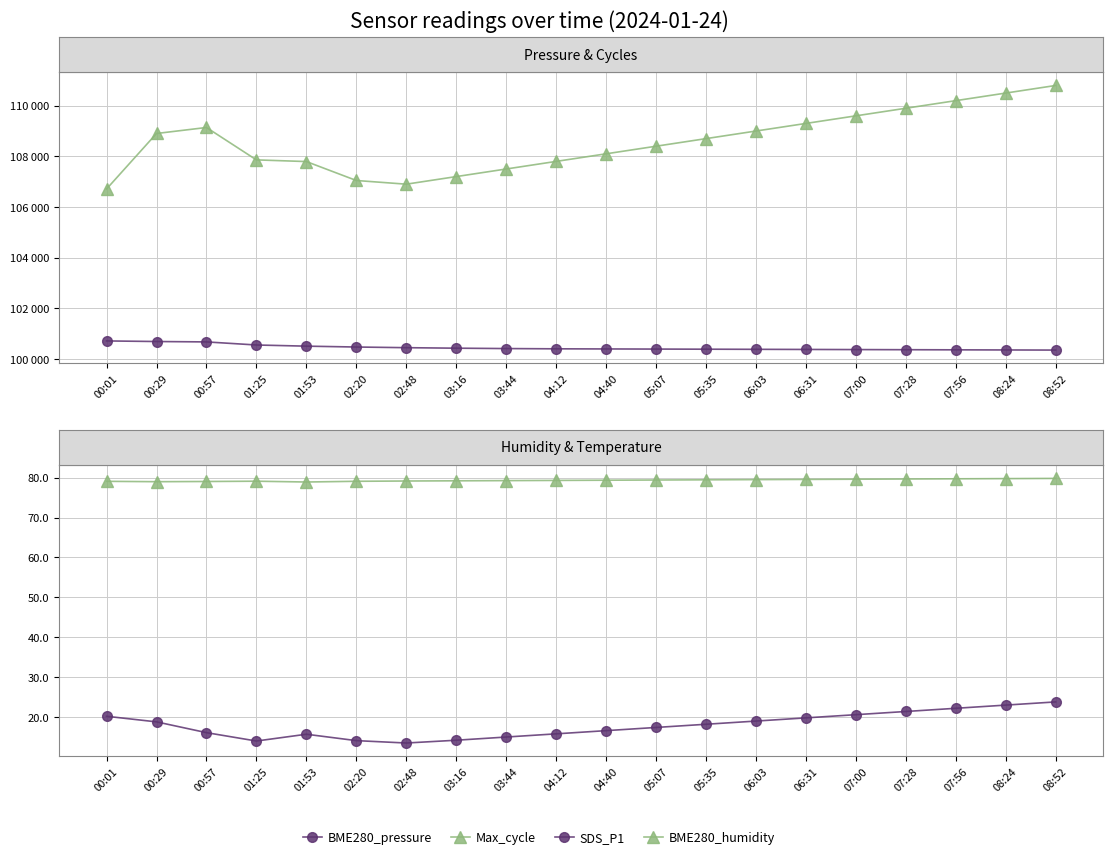

Which category has the lowest value across all series?

02:48